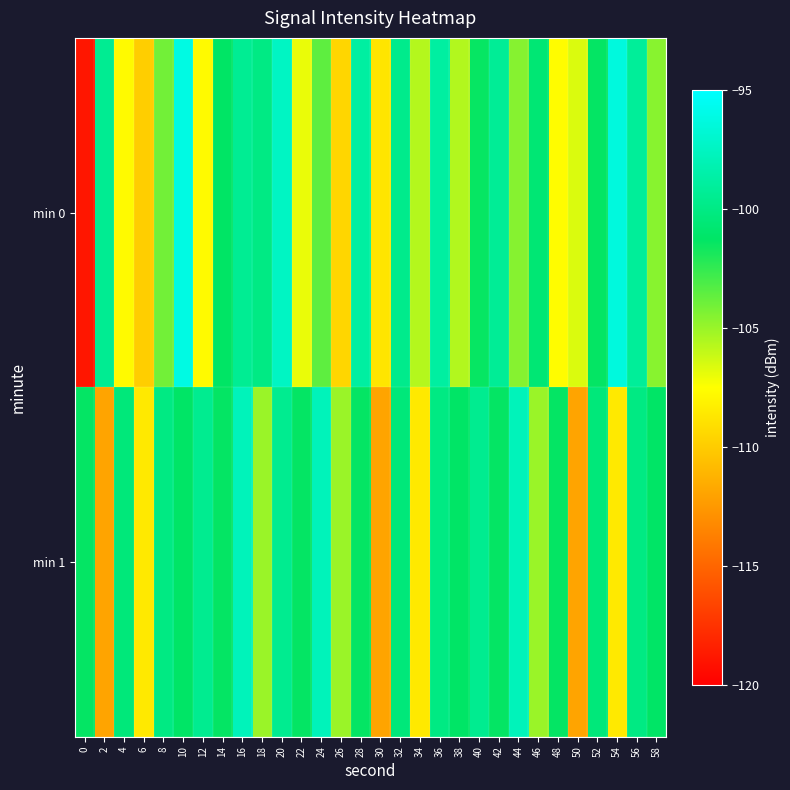

Which has a higher value, 54 or 22?

54